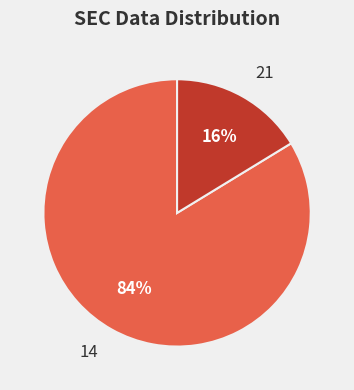

Is 14 the majority of the pie?

Yes